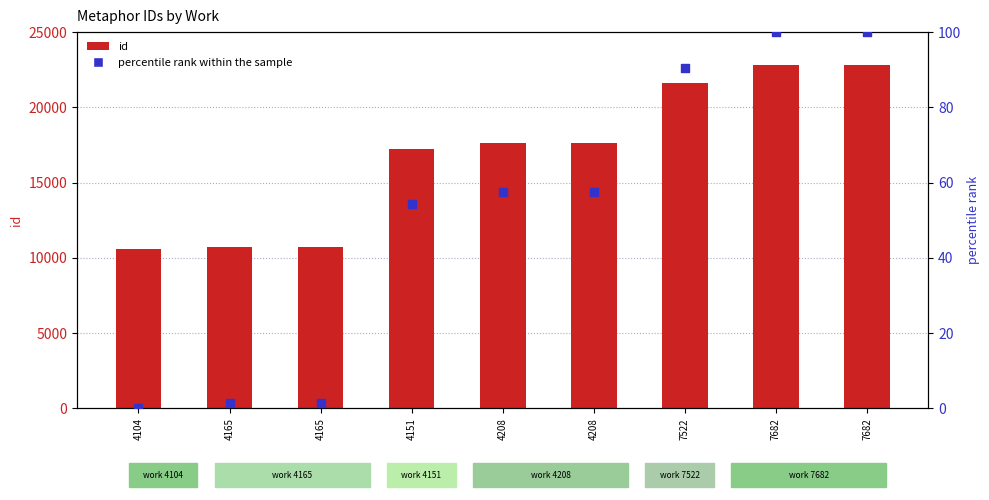

Which series has the largest Y range (max minus min)?

id